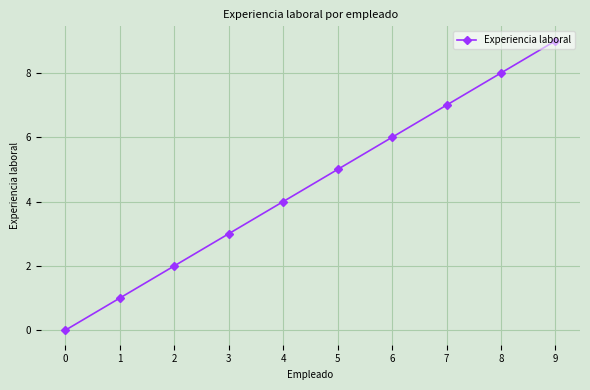

List the labels in order of value, smallest first.

0, 1, 2, 3, 4, 5, 6, 7, 8, 9